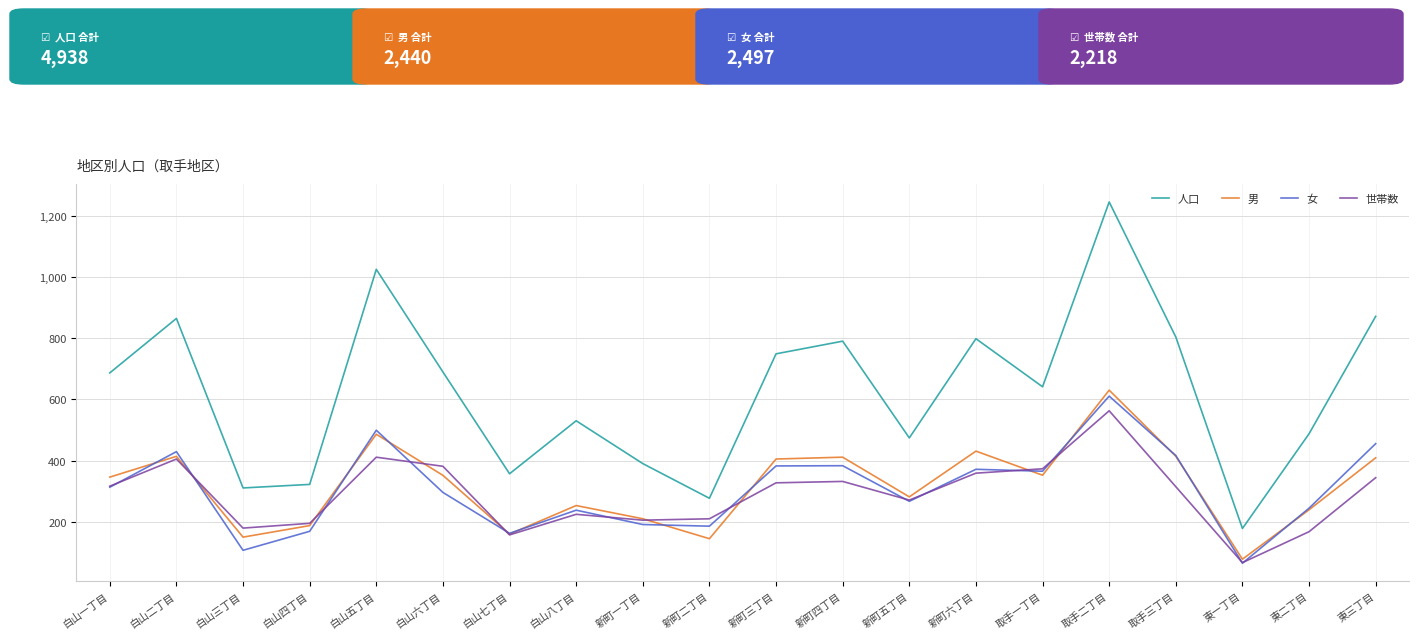

What is the smallest value displayed?

64.3